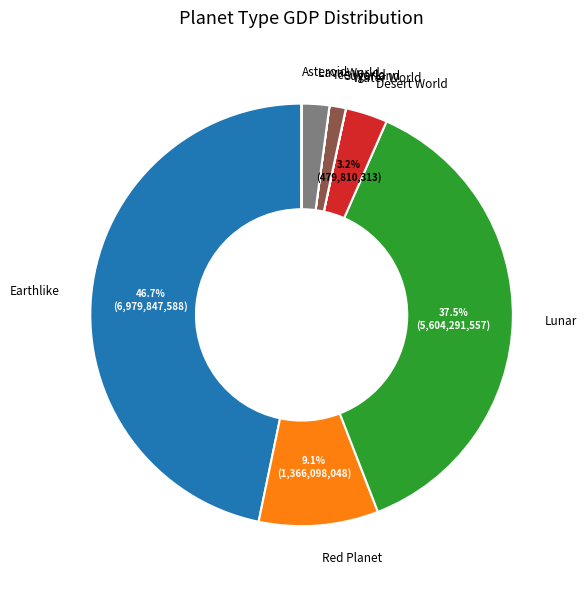

True or false: Sugarland accounts for 1% of the total.

True